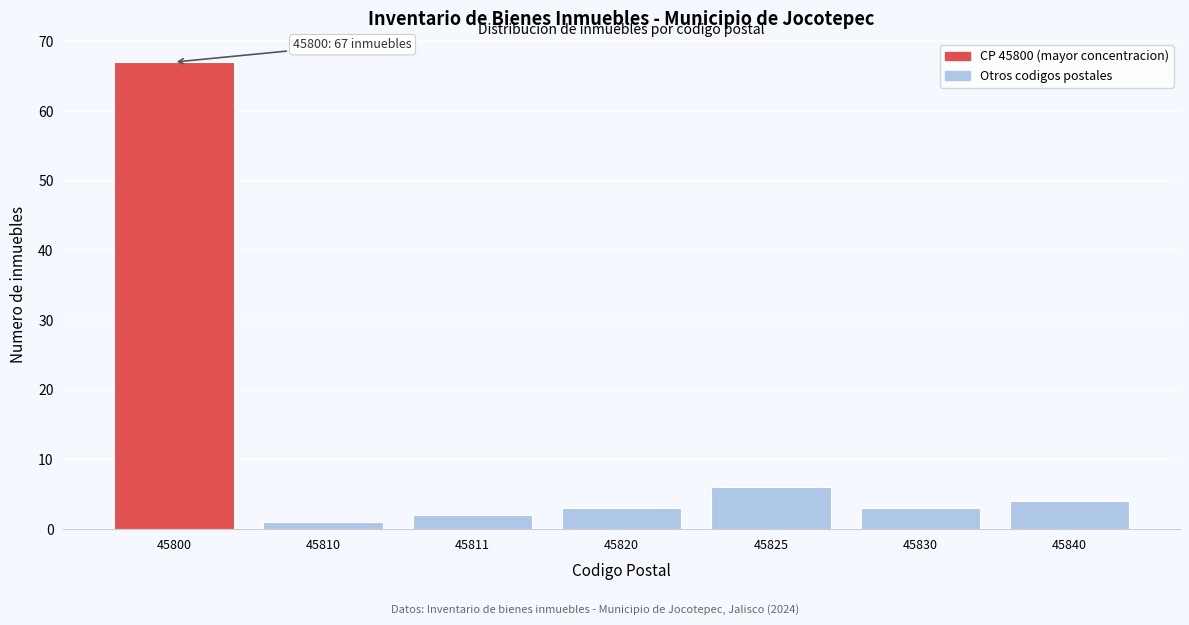

Reading left to right, what are all the values shown in this chart?

45800=67	45810=1	45811=2	45820=3	45825=6	45830=3	45840=4